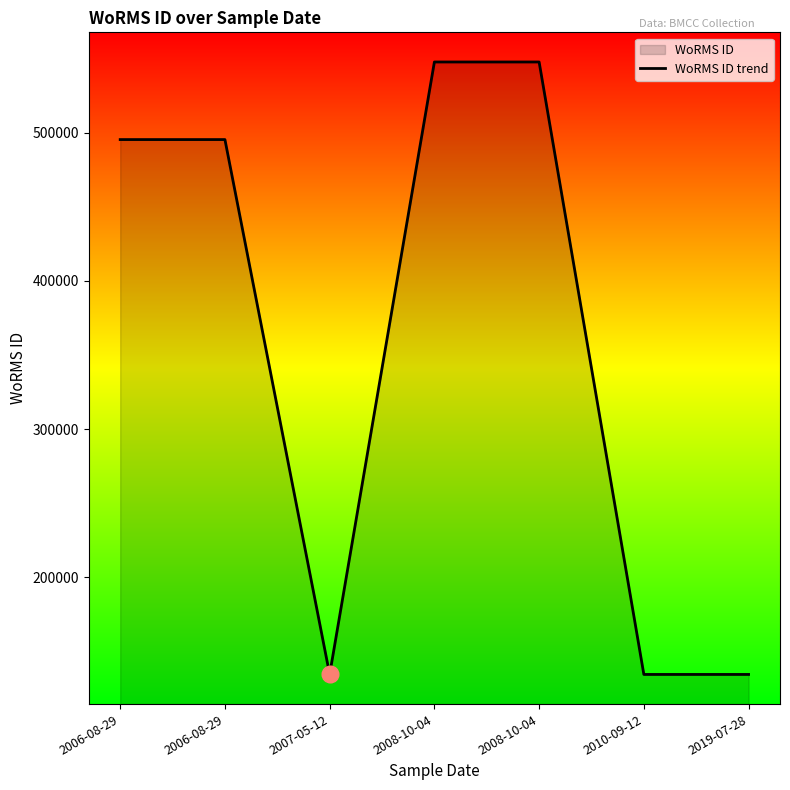

What is the difference between the maximum and second lowest values?

413163